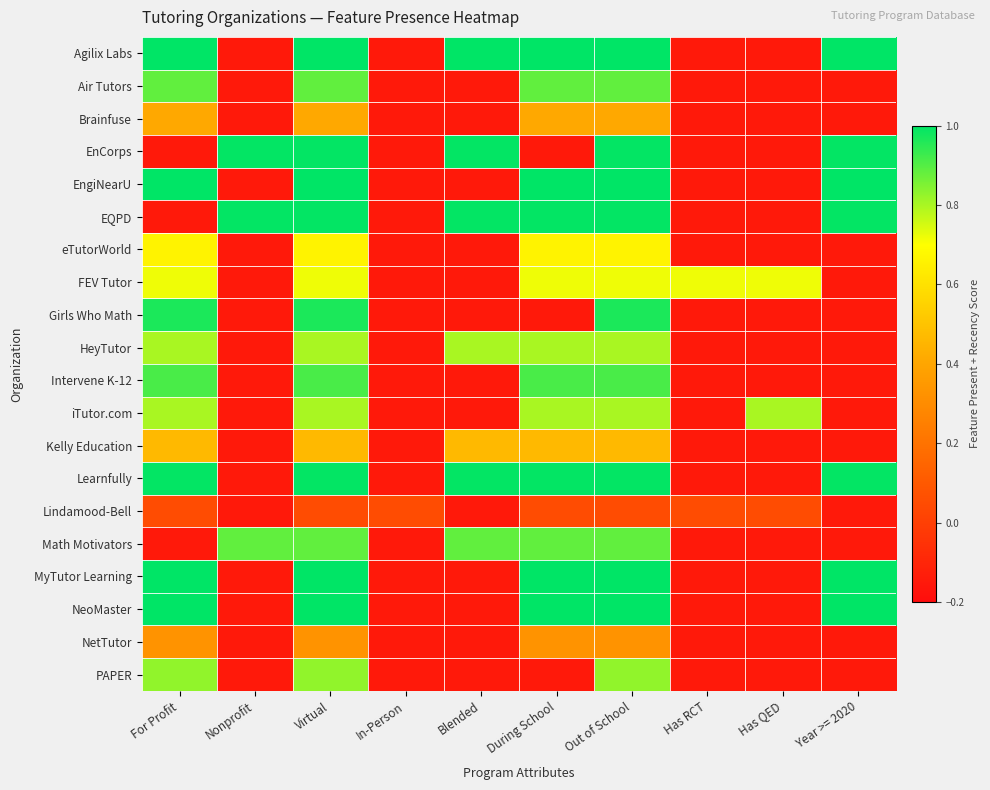

Reading left to right, list all the values displayed in this chart.

Agilix Labs: For Profit=1.1	Nonprofit=-0.1	Virtual=1.1	In-Person=-0.1	Blended=1.1	During School=1.1	Out of School=1.1	Has RCT=-0.1	Has QED=-0.1	Year >= 2020=1.1
Air Tutors: For Profit=0.9	Nonprofit=-0.1	Virtual=0.9	In-Person=-0.1	Blended=-0.1	During School=0.9	Out of School=0.9	Has RCT=-0.1	Has QED=-0.1	Year >= 2020=-0.1
Brainfuse: For Profit=0.4	Nonprofit=-0.1	Virtual=0.4	In-Person=-0.1	Blended=-0.1	During School=0.4	Out of School=0.4	Has RCT=-0.1	Has QED=-0.1	Year >= 2020=-0.1
EnCorps: For Profit=-0.1	Nonprofit=1.0	Virtual=1.0	In-Person=-0.1	Blended=1.0	During School=-0.1	Out of School=1.0	Has RCT=-0.1	Has QED=-0.1	Year >= 2020=1.0
EngiNearU: For Profit=1.1	Nonprofit=-0.1	Virtual=1.1	In-Person=-0.1	Blended=-0.1	During School=1.1	Out of School=1.1	Has RCT=-0.1	Has QED=-0.1	Year >= 2020=1.1
EQPD: For Profit=-0.1	Nonprofit=1.0	Virtual=1.0	In-Person=-0.1	Blended=1.0	During School=1.0	Out of School=1.0	Has RCT=-0.1	Has QED=-0.1	Year >= 2020=1.0
eTutorWorld: For Profit=0.7	Nonprofit=-0.1	Virtual=0.7	In-Person=-0.1	Blended=-0.1	During School=0.7	Out of School=0.7	Has RCT=-0.1	Has QED=-0.1	Year >= 2020=-0.1
FEV Tutor: For Profit=0.7	Nonprofit=-0.1	Virtual=0.7	In-Person=-0.1	Blended=-0.1	During School=0.7	Out of School=0.7	Has RCT=0.7	Has QED=0.7	Year >= 2020=-0.1
Girls Who Math: For Profit=1.0	Nonprofit=-0.1	Virtual=1.0	In-Person=-0.1	Blended=-0.1	During School=-0.1	Out of School=1.0	Has RCT=-0.1	Has QED=-0.1	Year >= 2020=-0.1
HeyTutor: For Profit=0.8	Nonprofit=-0.1	Virtual=0.8	In-Person=-0.1	Blended=0.8	During School=0.8	Out of School=0.8	Has RCT=-0.1	Has QED=-0.1	Year >= 2020=-0.1
Intervene K-12: For Profit=0.9	Nonprofit=-0.1	Virtual=0.9	In-Person=-0.1	Blended=-0.1	During School=0.9	Out of School=0.9	Has RCT=-0.1	Has QED=-0.1	Year >= 2020=-0.1
iTutor.com: For Profit=0.8	Nonprofit=-0.1	Virtual=0.8	In-Person=-0.1	Blended=-0.1	During School=0.8	Out of School=0.8	Has RCT=-0.1	Has QED=0.8	Year >= 2020=-0.1
Kelly Education: For Profit=0.5	Nonprofit=-0.1	Virtual=0.5	In-Person=-0.1	Blended=0.5	During School=0.5	Out of School=0.5	Has RCT=-0.1	Has QED=-0.1	Year >= 2020=-0.1
Learnfully: For Profit=1.0	Nonprofit=-0.1	Virtual=1.0	In-Person=-0.1	Blended=1.0	During School=1.0	Out of School=1.0	Has RCT=-0.1	Has QED=-0.1	Year >= 2020=1.0
Lindamood-Bell: For Profit=0.1	Nonprofit=-0.1	Virtual=0.1	In-Person=0.1	Blended=-0.1	During School=0.1	Out of School=0.1	Has RCT=0.1	Has QED=0.1	Year >= 2020=-0.1
Math Motivators: For Profit=-0.1	Nonprofit=0.9	Virtual=0.9	In-Person=-0.1	Blended=0.9	During School=0.9	Out of School=0.9	Has RCT=-0.1	Has QED=-0.1	Year >= 2020=-0.1
MyTutor Learning: For Profit=1.1	Nonprofit=-0.1	Virtual=1.1	In-Person=-0.1	Blended=-0.1	During School=1.1	Out of School=1.1	Has RCT=-0.1	Has QED=-0.1	Year >= 2020=1.1
NeoMaster: For Profit=1.0	Nonprofit=-0.1	Virtual=1.0	In-Person=-0.1	Blended=-0.1	During School=1.0	Out of School=1.0	Has RCT=-0.1	Has QED=-0.1	Year >= 2020=1.0
NetTutor: For Profit=0.3	Nonprofit=-0.1	Virtual=0.3	In-Person=-0.1	Blended=-0.1	During School=0.3	Out of School=0.3	Has RCT=-0.1	Has QED=-0.1	Year >= 2020=-0.1
PAPER: For Profit=0.8	Nonprofit=-0.1	Virtual=0.8	In-Person=-0.1	Blended=-0.1	During School=-0.1	Out of School=0.8	Has RCT=-0.1	Has QED=-0.1	Year >= 2020=-0.1